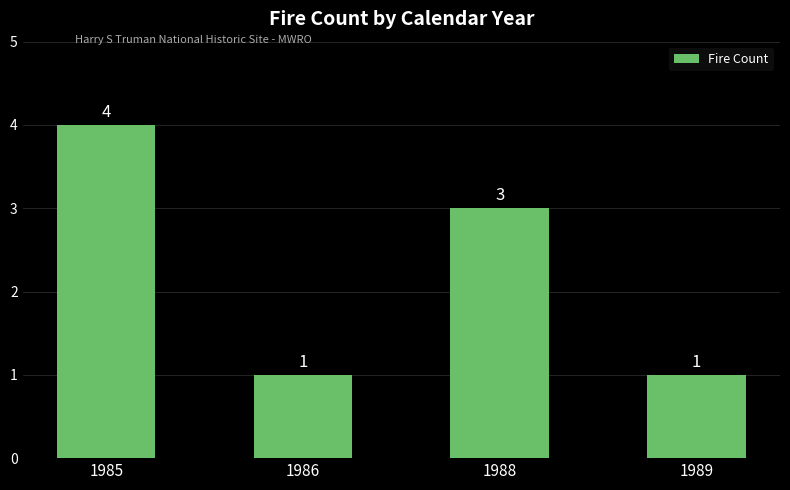

What is the ratio of the value at 1986 to the value at 1989?

1.0